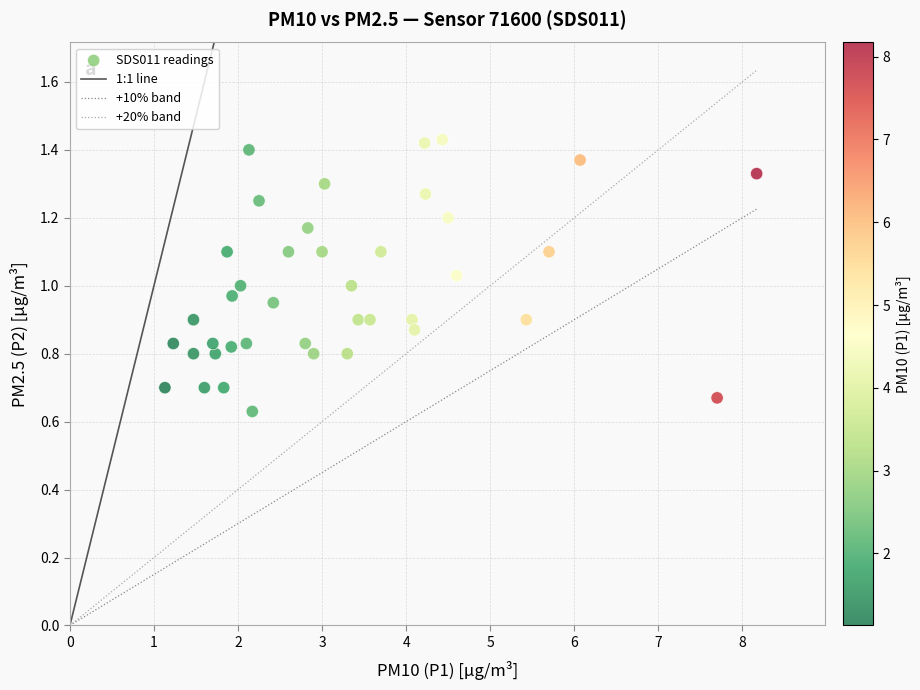

What is the range of X values (max minus min)?

7.0